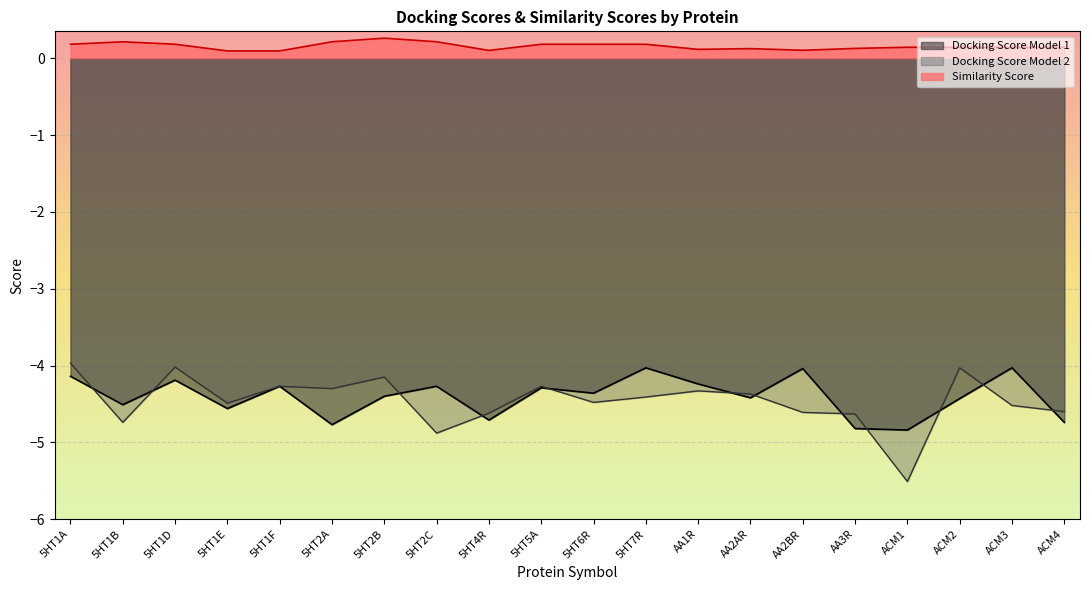

What is the spread (max minus min) of values at AA3R?

4.9